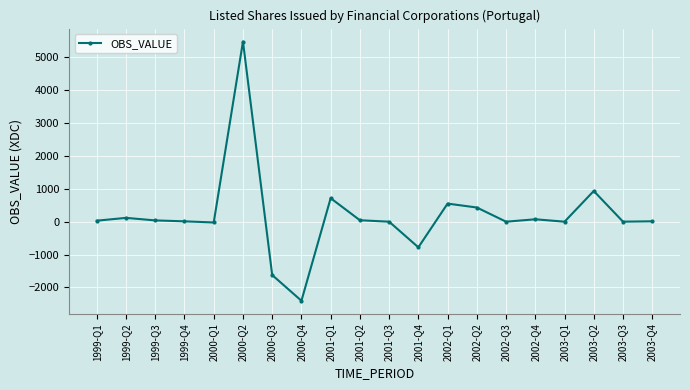

At which label is the value closest to 1536?

2003-Q2